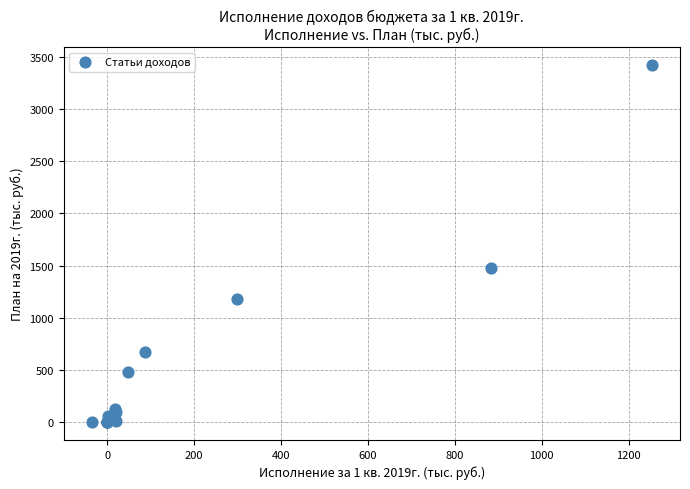

What Y value in the scatter plot is closest to 1710?

1474.1